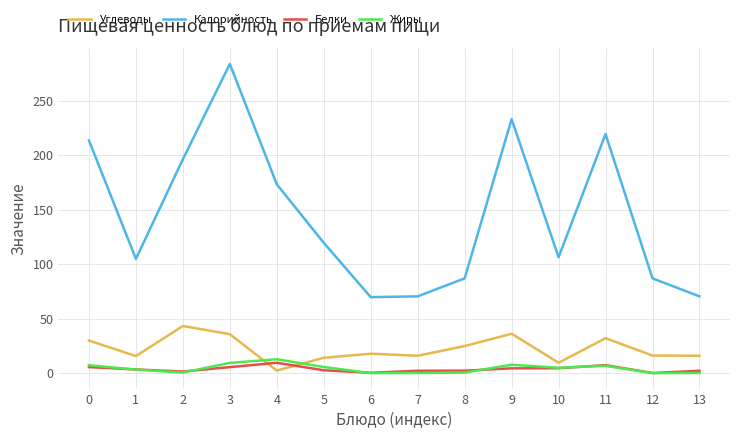

How many distinct data groups are displayed?

4